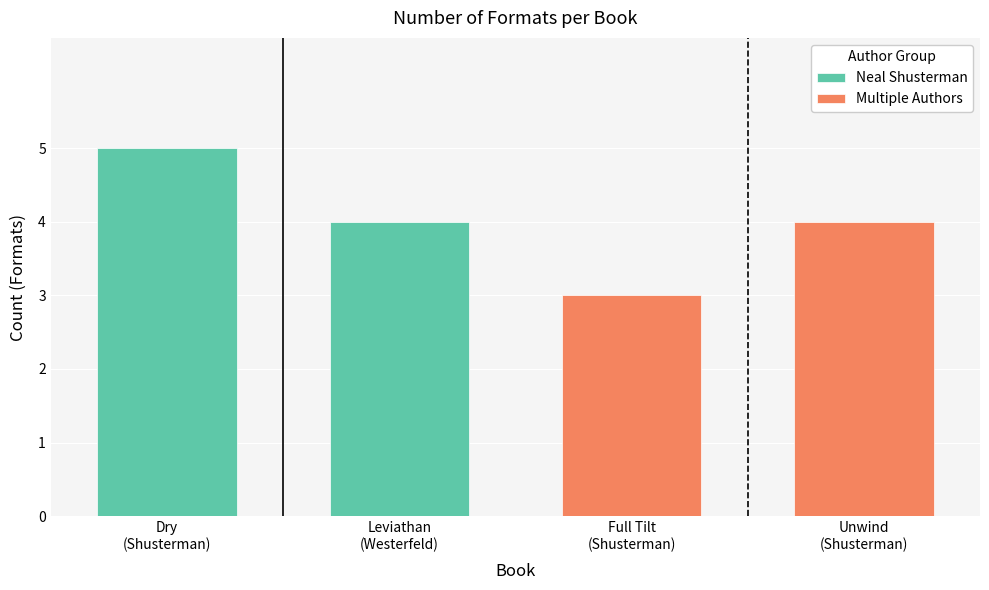

Which series changed the most between Dry
(Shusterman) and Leviathan
(Westerfeld)?

Neal Shusterman